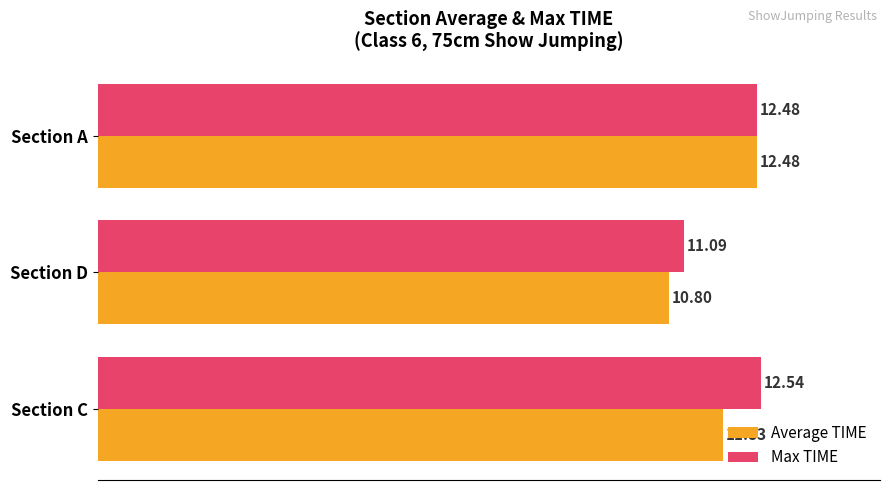

What is the difference between the highest and lowest values at Section C?

0.7